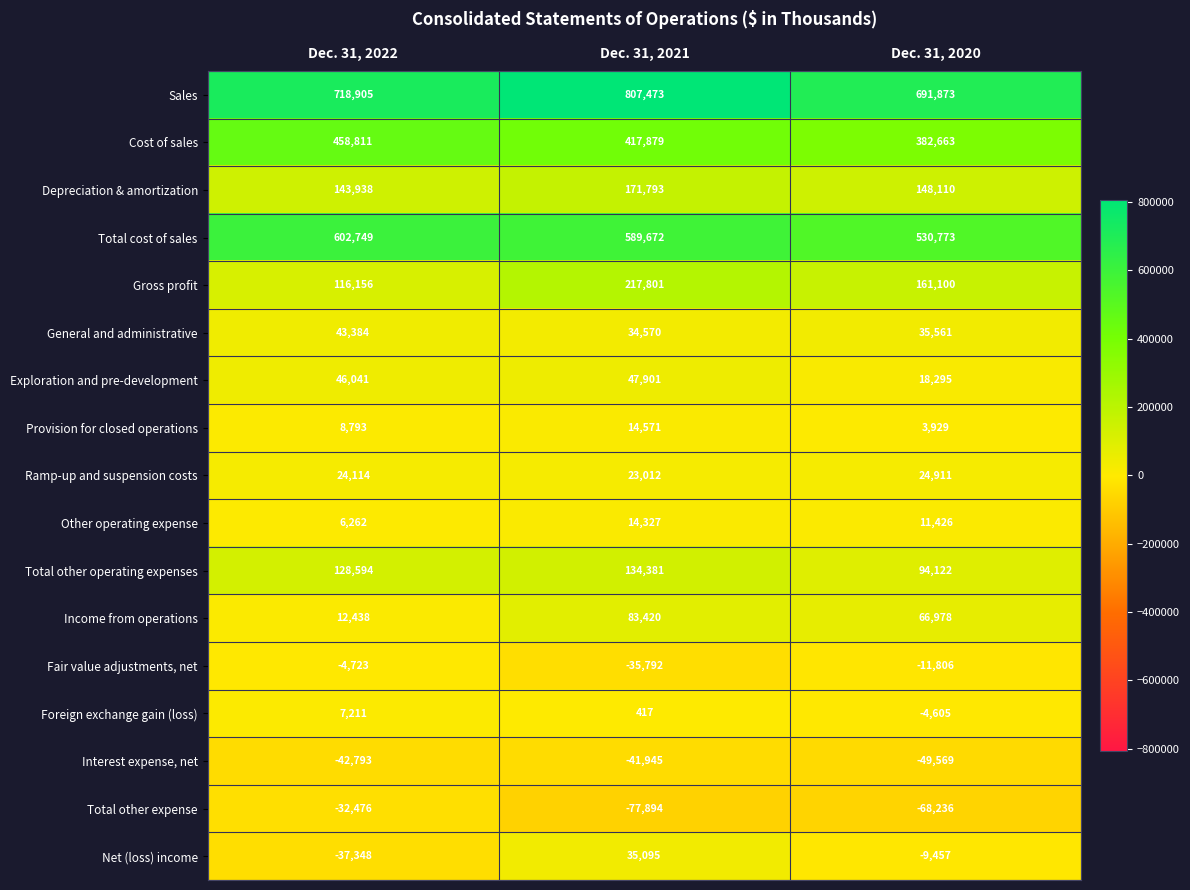

At how many categories does at least one series exceed 462254?

3